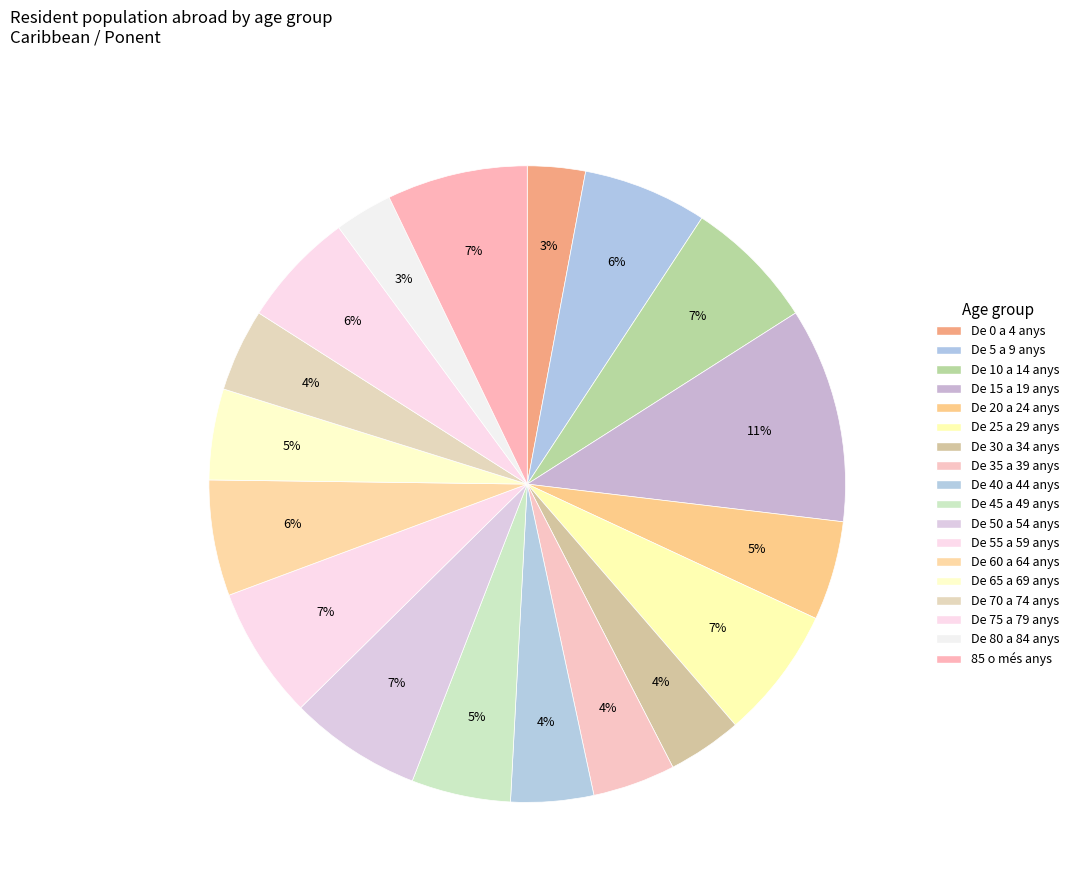

To the nearest percent, what percentage of the pie is De 5 a 9 anys?

6%